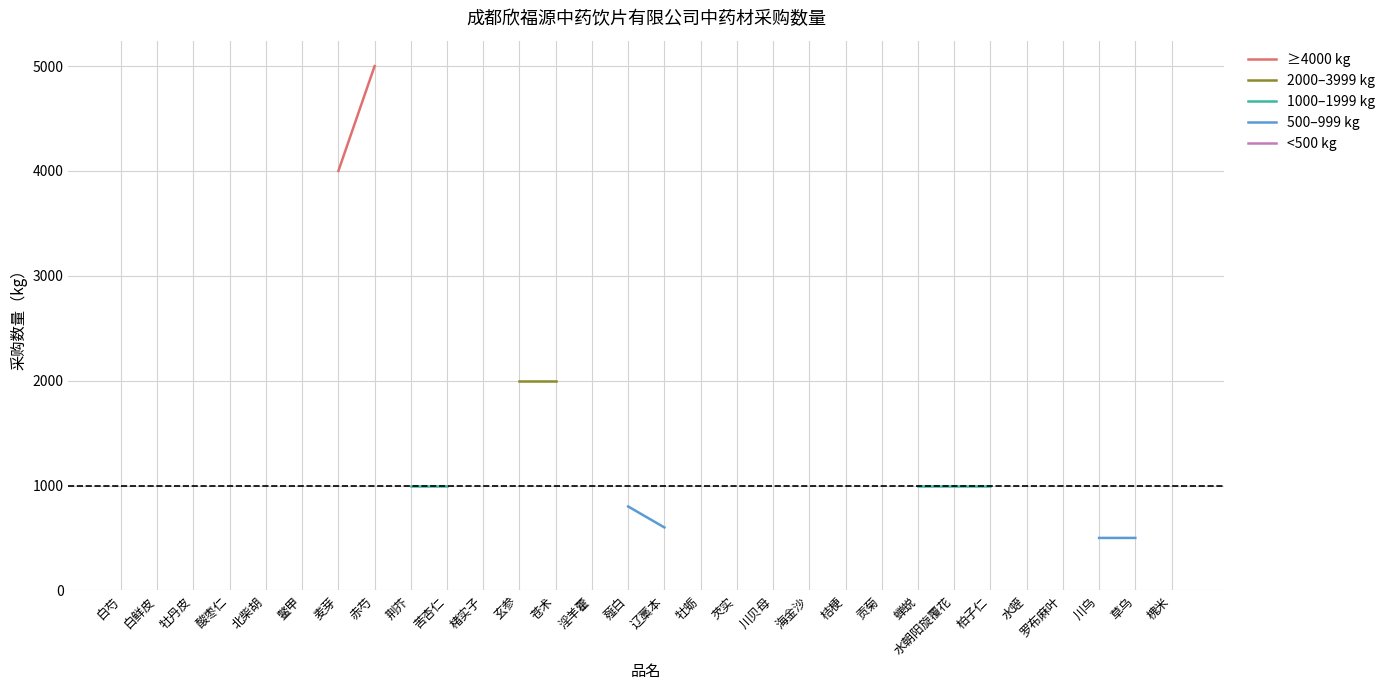

Does the chart display data point markers on the line(s)?

No